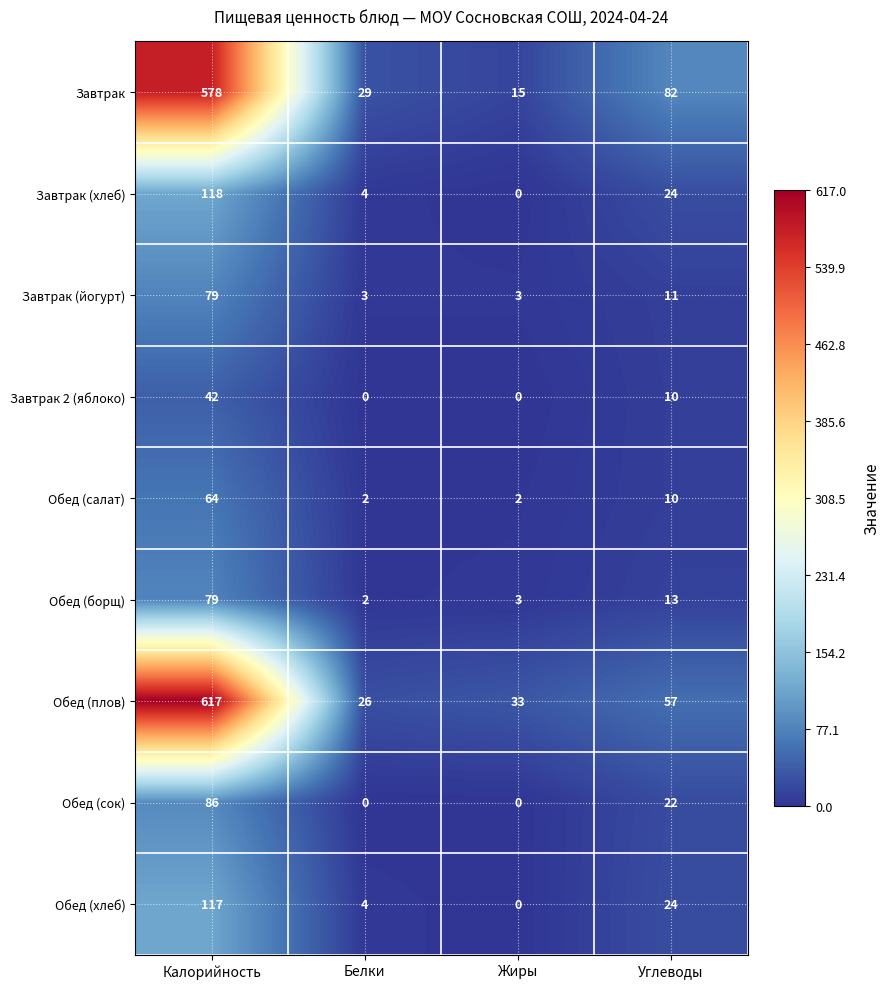

At which label does Обед (плов) reach its minimum?

Белки